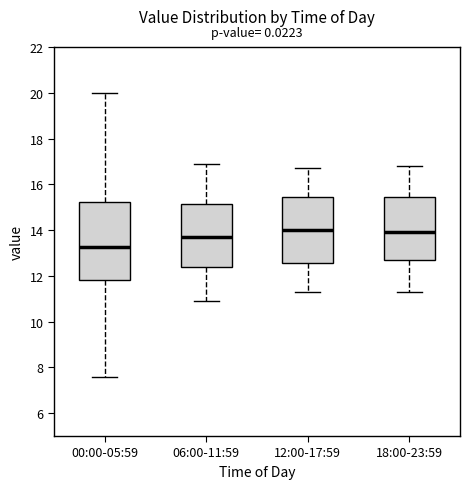

Reading left to right, read every box against the y-axis: the position of its median line, the range the box covers, and the ends of its whiskers. The values are not printed on the chart, so give them approximately, as read against the axis.

00:00-05:59: median 13.2, box 11.8 to 15.2, whiskers 7.6 to 20.0
06:00-11:59: median 13.8, box 12.4 to 15.2, whiskers 11.0 to 17.0
12:00-17:59: median 14.0, box 12.6 to 15.4, whiskers 11.4 to 16.8
18:00-23:59: median 14.0, box 12.6 to 15.4, whiskers 11.4 to 16.8